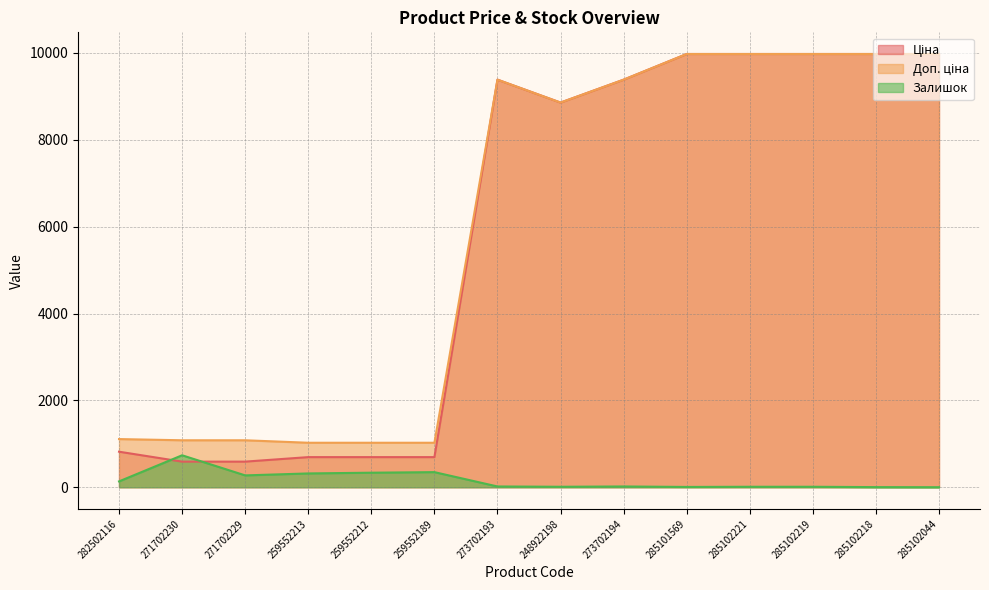

What is the difference between the second highest and second lowest values in the Залишок series?

345.0